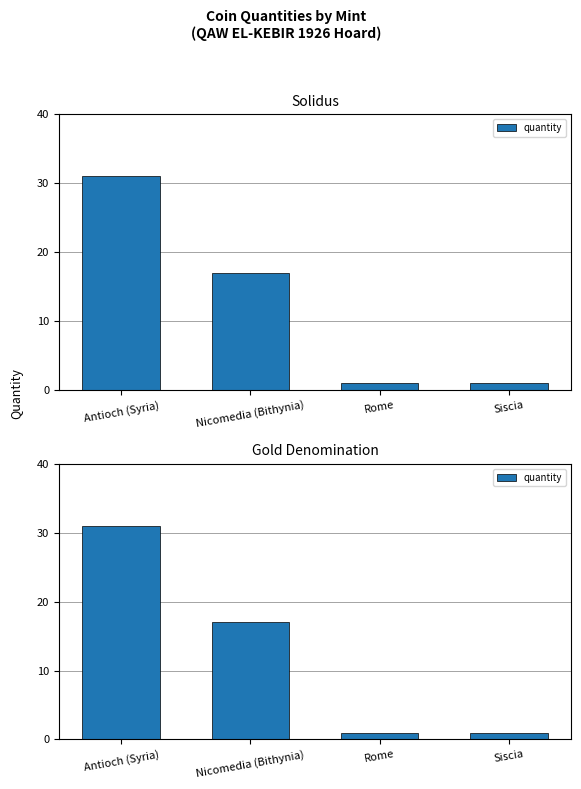

What is the approximate value at Antioch (Syria), to the nearest 10?

30